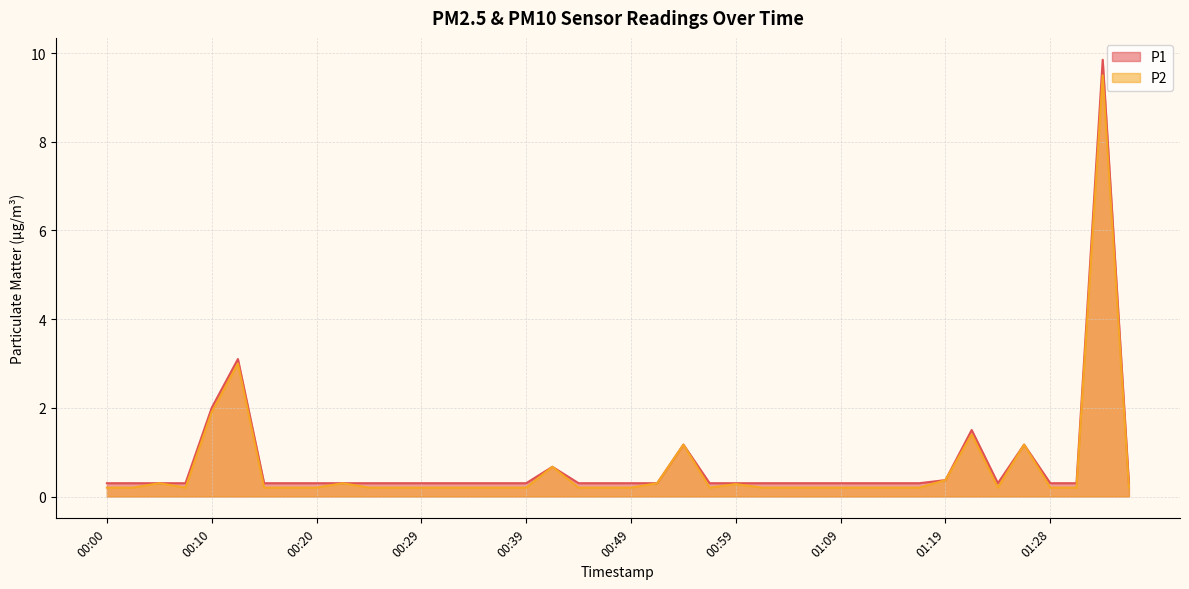

Where is the first local maximum for P2?

00:05